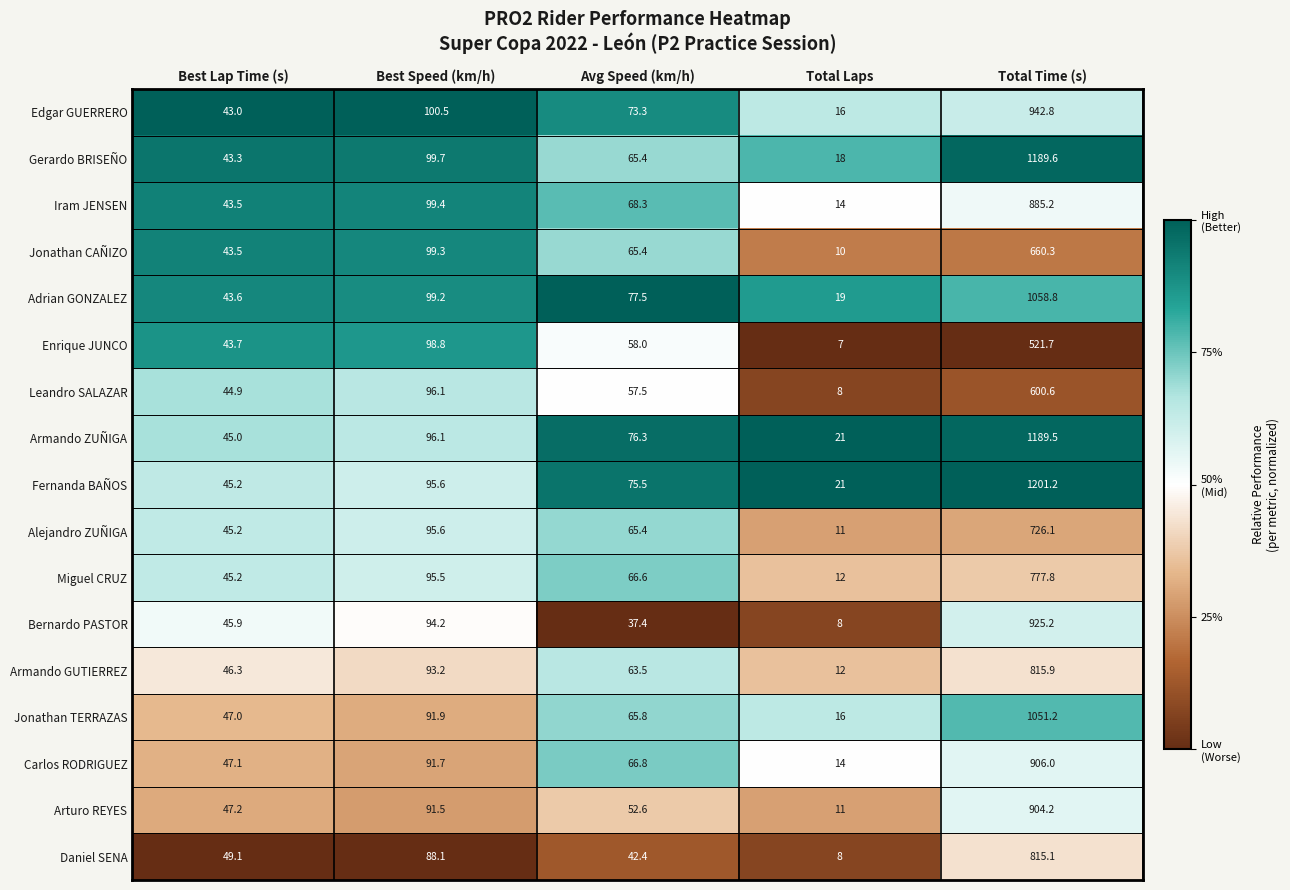

What is the spread (max minus min) of values at Best Speed (km/h)?

12.4